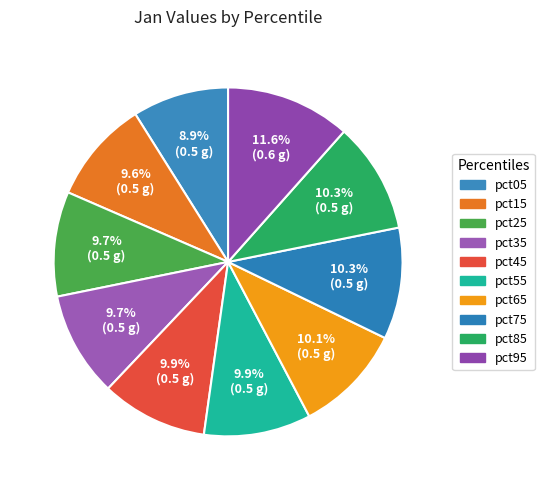

Count the number of slices in the pie.

10